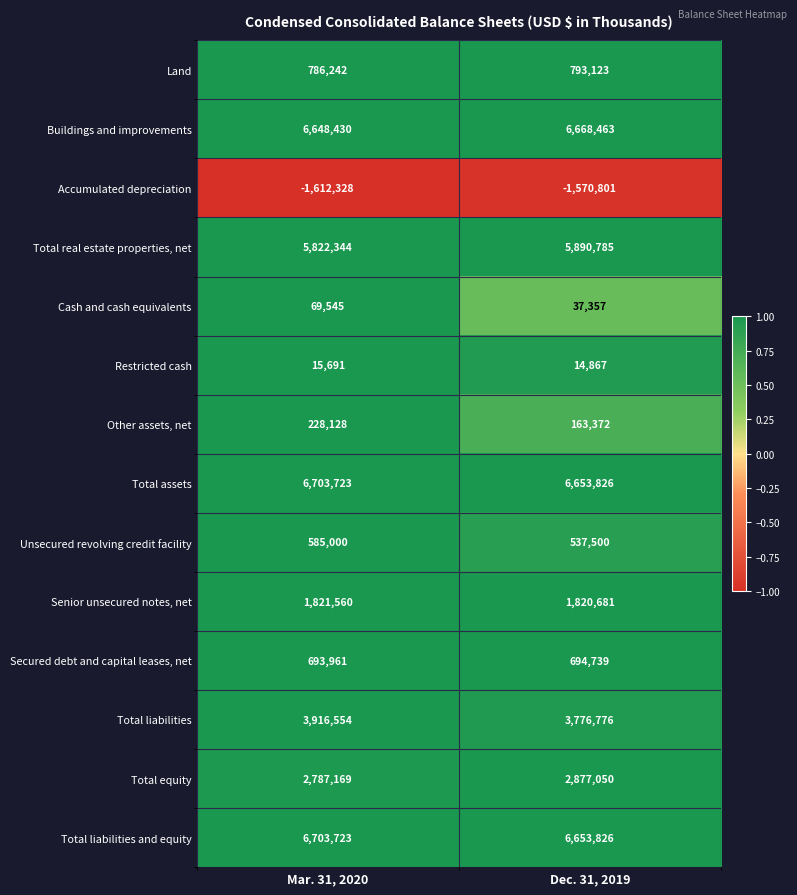

Read the Land value at Mar. 31, 2020, to the nearest 100.

786200